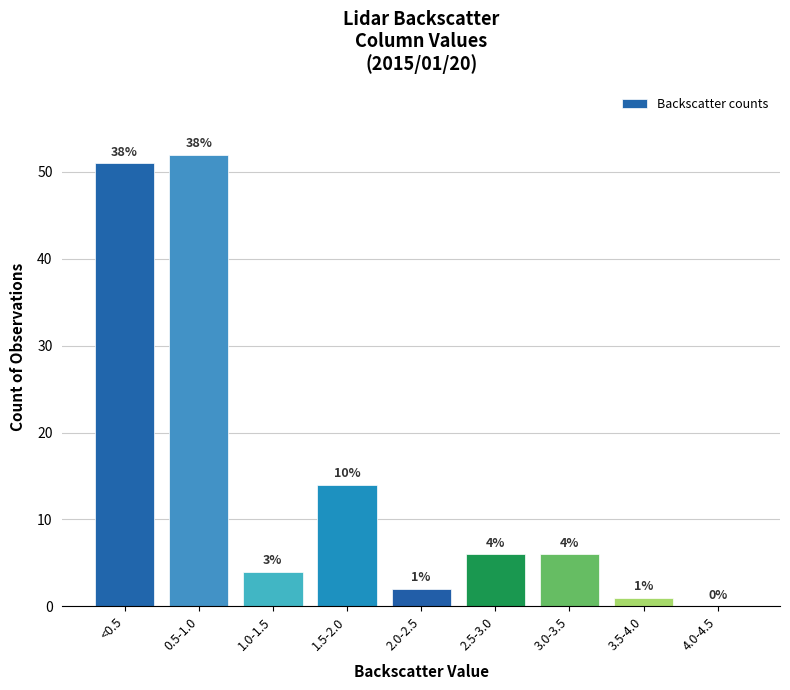

Reading right to left, extract all data points from this chart.

4.0-4.5=0	3.5-4.0=1	3.0-3.5=6	2.5-3.0=6	2.0-2.5=2	1.5-2.0=14	1.0-1.5=4	0.5-1.0=52	<0.5=51